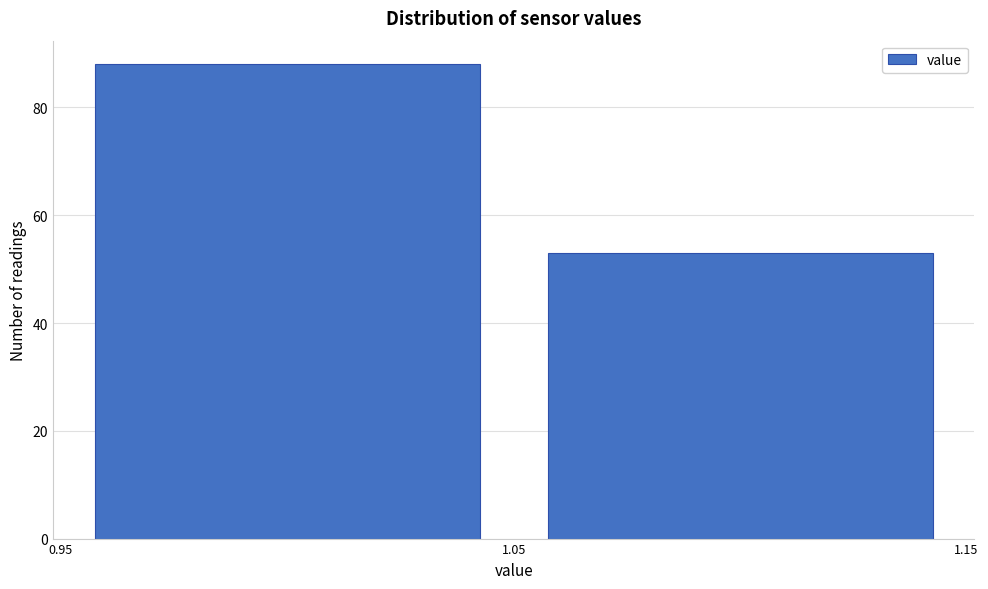

Reading left to right, list every bar in this chart as the range it spans on the x-axis followed by its height. The values are not printed on the chart, so give them approximately, as read against the axis.

0.95 to 1.05: 88
1.05 to 1.15: 54